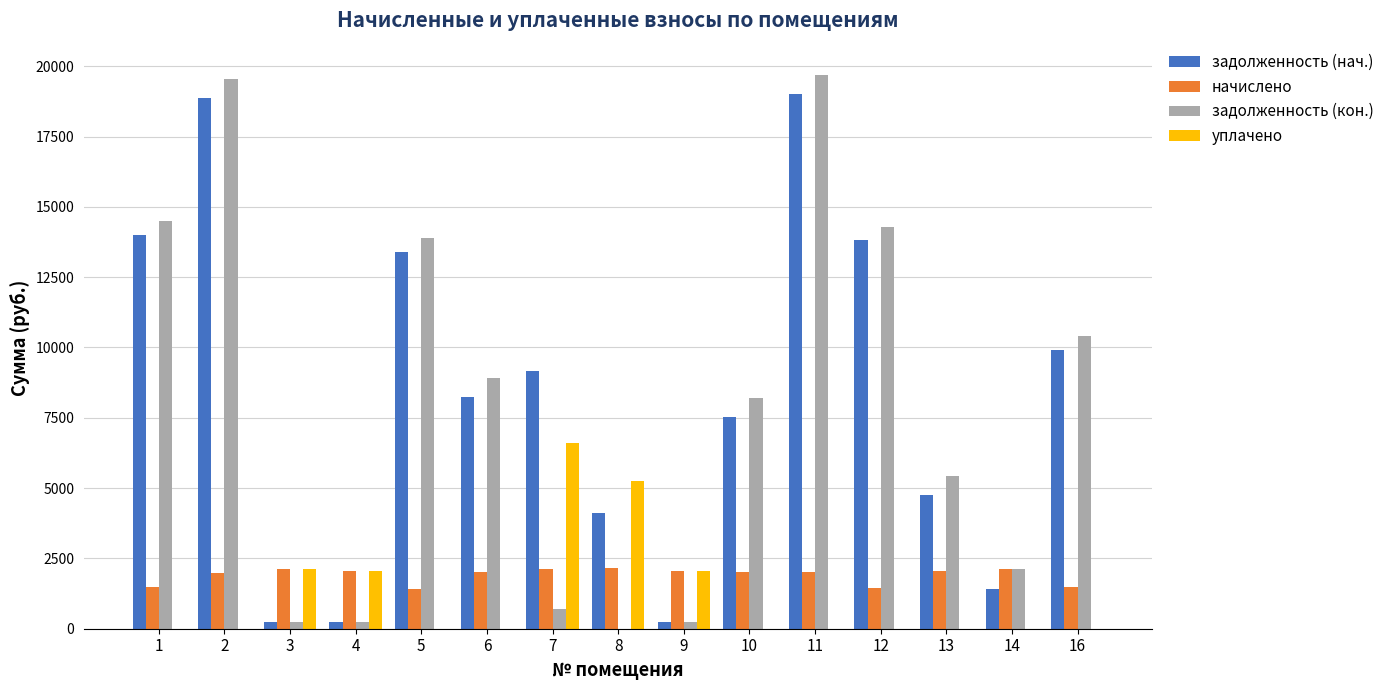

What is the total value across all series at 5?

28697.4